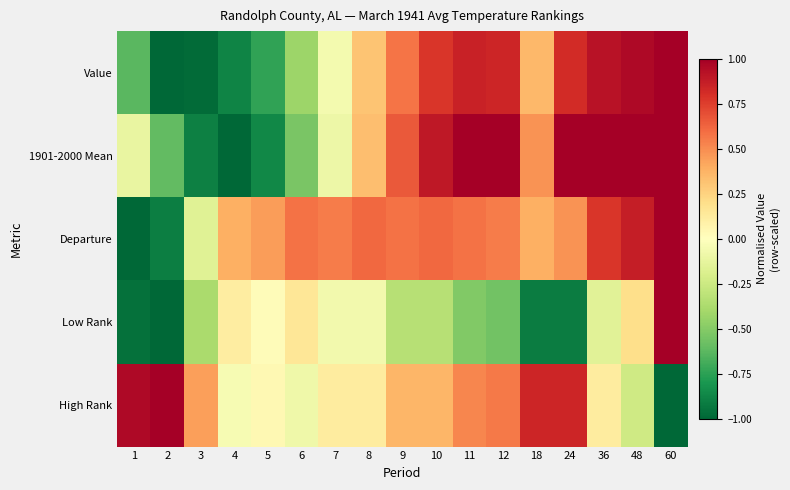

Reading right to left, list all the values displayed in this chart.

Value: 60=1.0	48=1.0	36=0.9	24=0.8	18=0.4	12=0.8	11=0.9	10=0.8	9=0.6	8=0.3	7=-0.1	6=-0.4	5=-0.7	4=-0.9	3=-1.0	2=-1.0	1=-0.6
1901-2000 Mean: 60=1.0	48=1.0	36=1.0	24=1.0	18=0.5	12=1.0	11=1.0	10=0.9	9=0.7	8=0.3	7=-0.1	6=-0.5	5=-0.9	4=-1.0	3=-0.9	2=-0.6	1=-0.1
Departure: 60=1.0	48=0.9	36=0.8	24=0.5	18=0.4	12=0.5	11=0.6	10=0.6	9=0.6	8=0.6	7=0.5	6=0.6	5=0.5	4=0.4	3=-0.2	2=-0.9	1=-1.0
Low Rank: 60=1.0	48=0.2	36=-0.2	24=-0.9	18=-0.9	12=-0.6	11=-0.5	10=-0.3	9=-0.3	8=-0.1	7=-0.1	6=0.2	5=0.0	4=0.1	3=-0.4	2=-1.0	1=-1.0
High Rank: 60=-1.0	48=-0.2	36=0.1	24=0.8	18=0.8	12=0.6	11=0.5	10=0.4	9=0.4	8=0.1	7=0.1	6=-0.1	5=0.0	4=-0.0	3=0.4	2=1.0	1=1.0